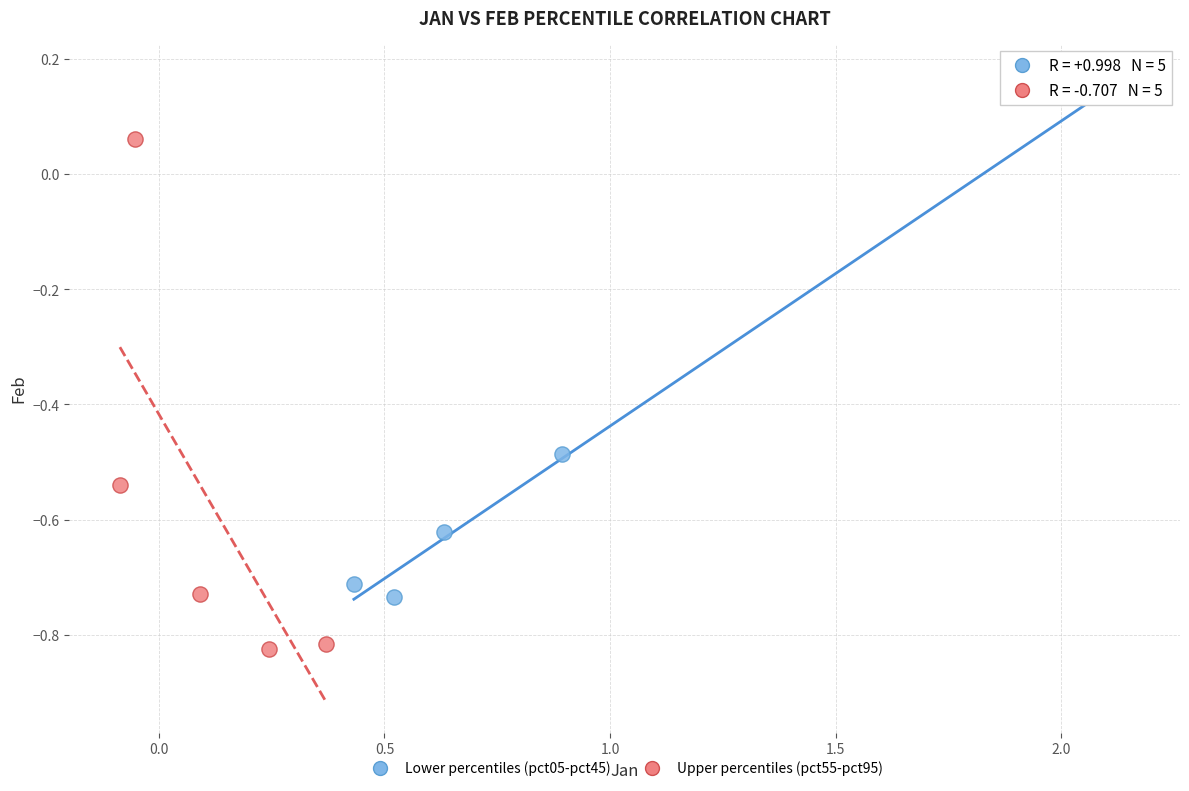

Which series contains the highest Y value?

Lower percentiles (pct05-pct45)